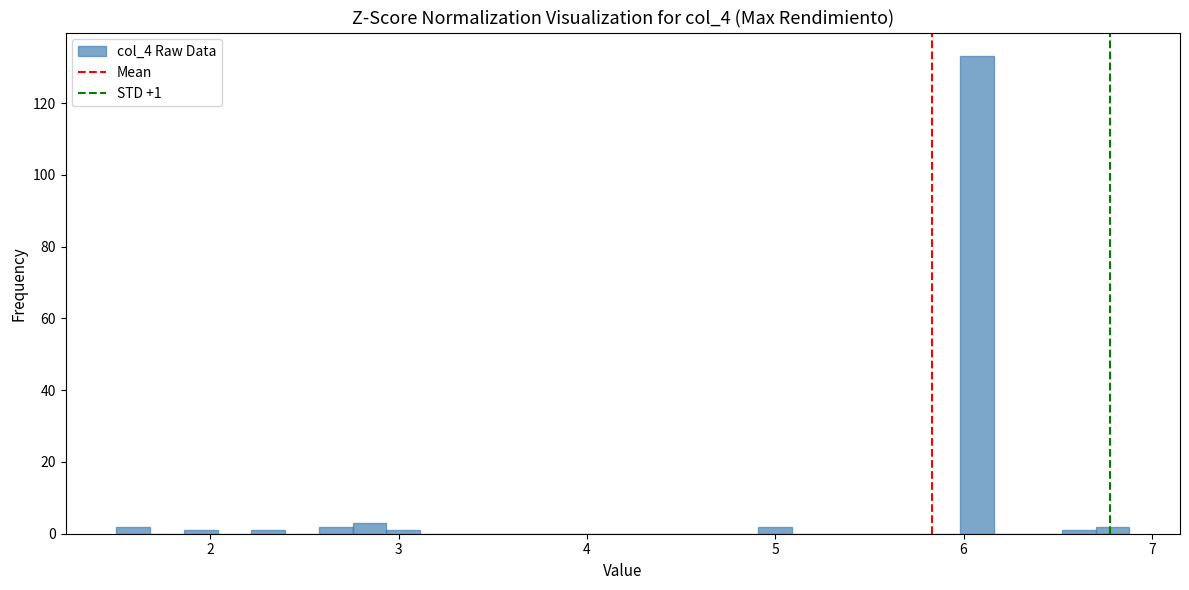

Around what value on the x-axis is the tallest bar? Give the approximate position of its centre, as read against the axis.

6.1